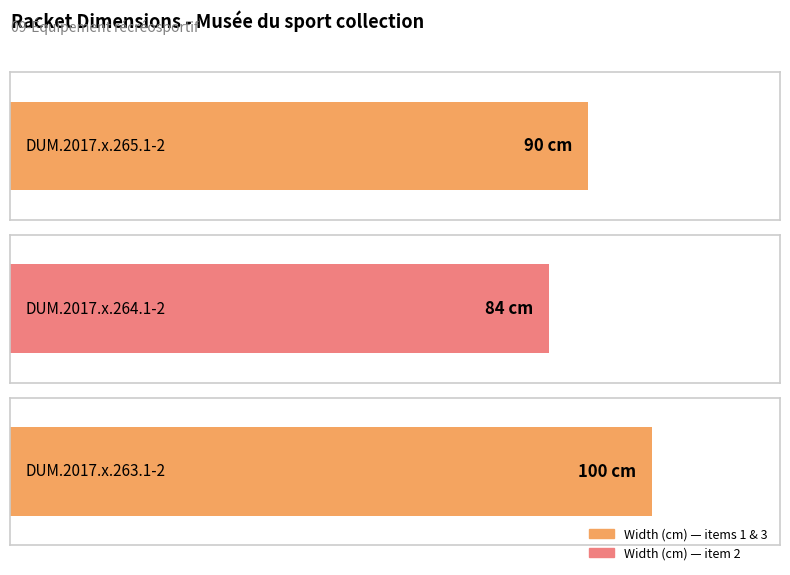

Reading right to left, what are all the values shown in this chart?

100	84	90